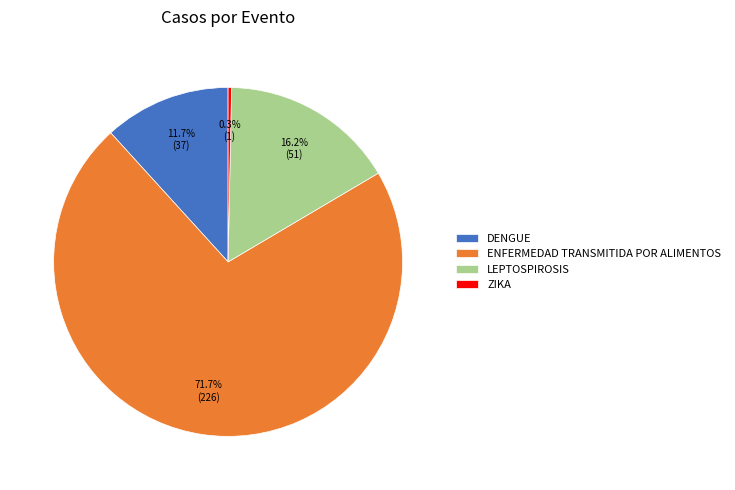

What percentage is the ENFERMEDAD TRANSMITIDA POR ALIMENTOS slice, to the nearest percent?

72%